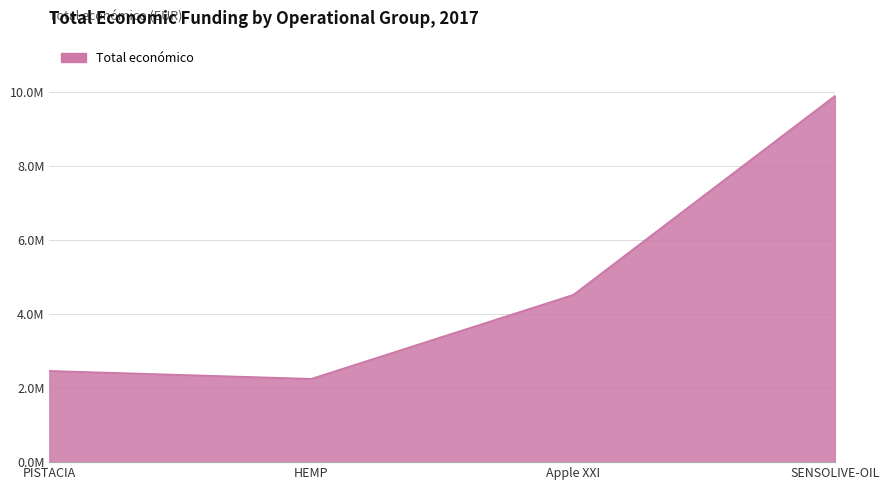

Is this an area chart (filled region under the line)?

Yes